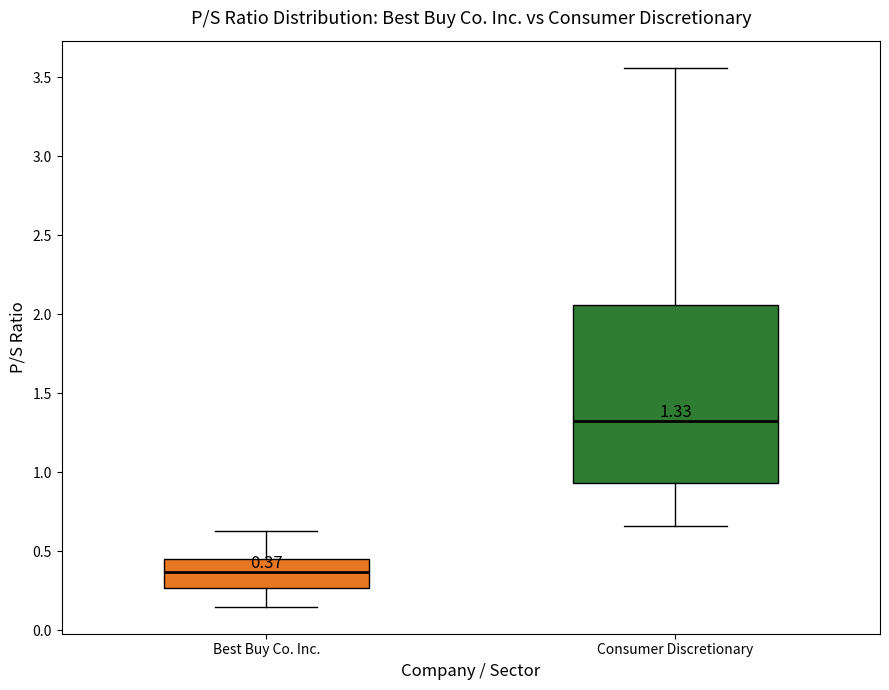

Which box has the highest median line?

Consumer Discretionary